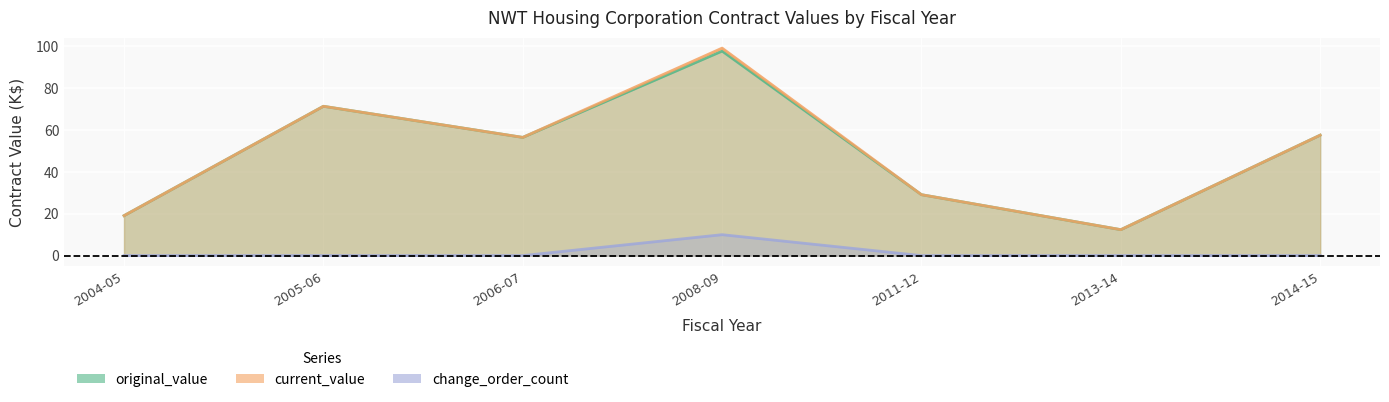

List the series in order of their peak value, lowest first.

change_order_count, original_value, current_value